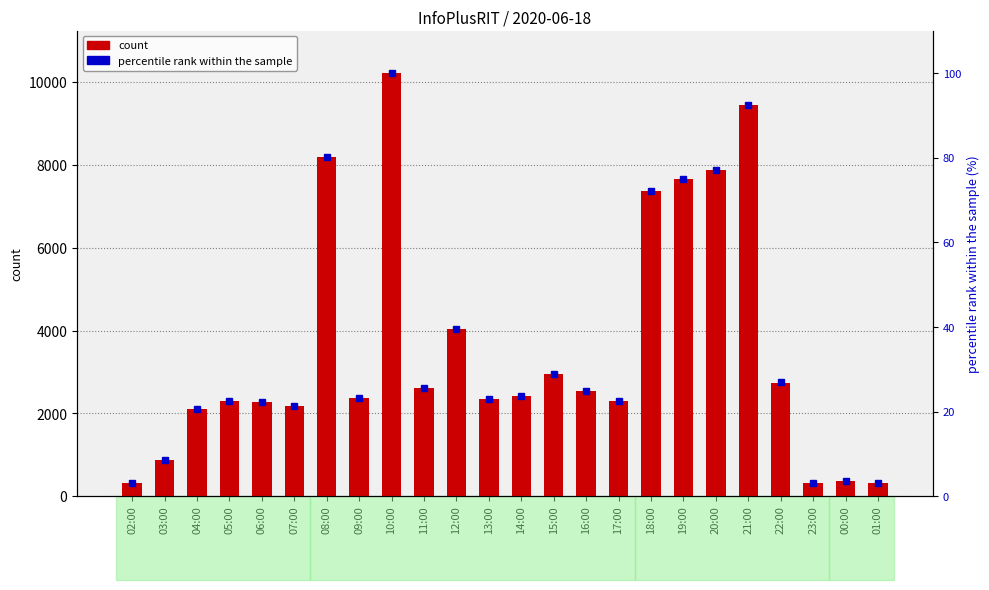

What is the maximum value shown in the chart?

10225.0